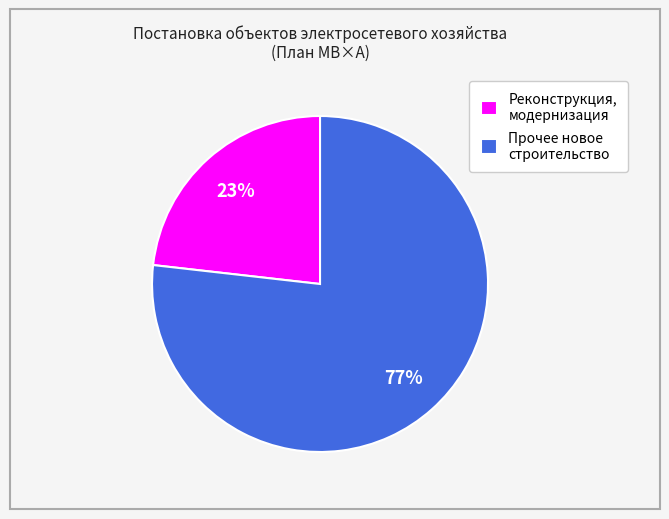

The Реконструкция, модернизация slice represents 99% of the pie. True or false?

False